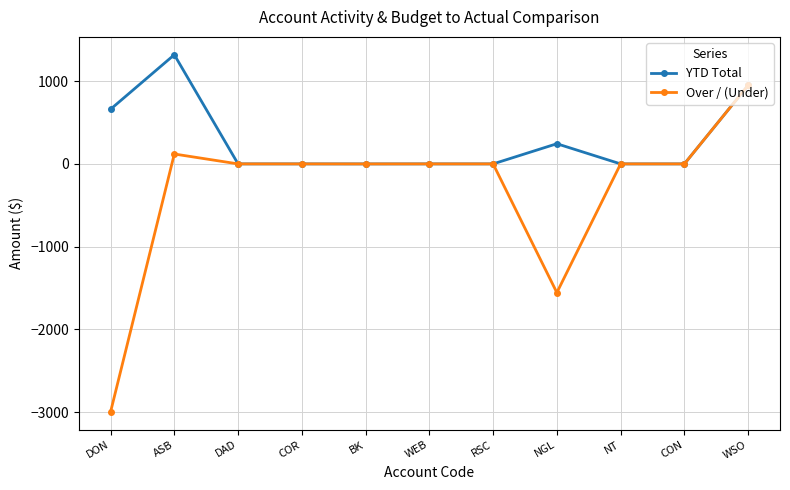

At which category does Over / (Under) reach its first local peak?

ASB